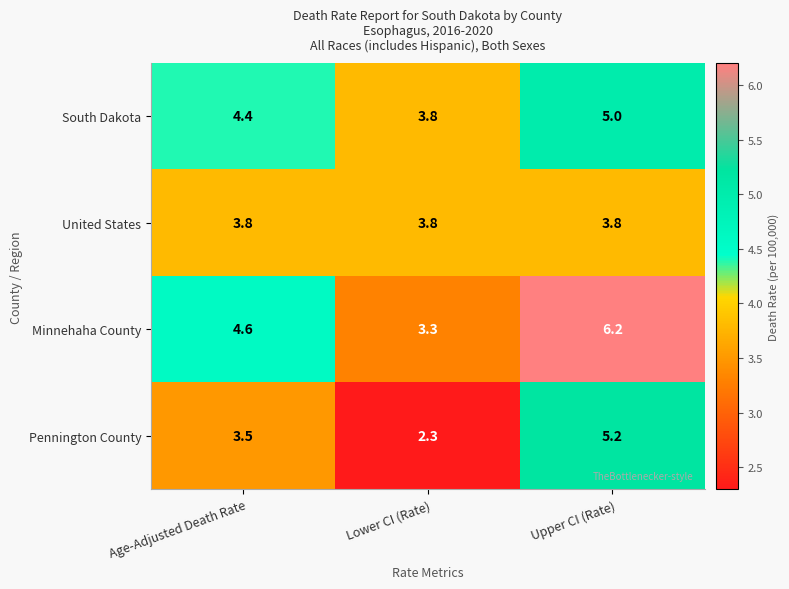

At which category is the sum across all series the highest?

Upper CI (Rate)